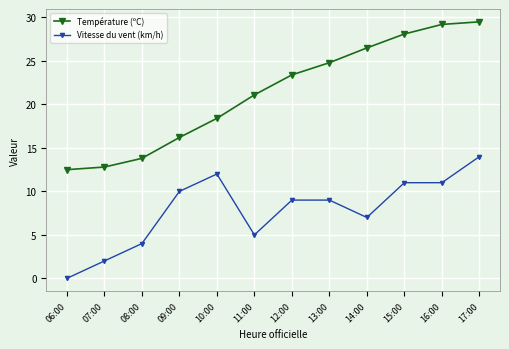

What is the label of the 5th point from the left?

10:00